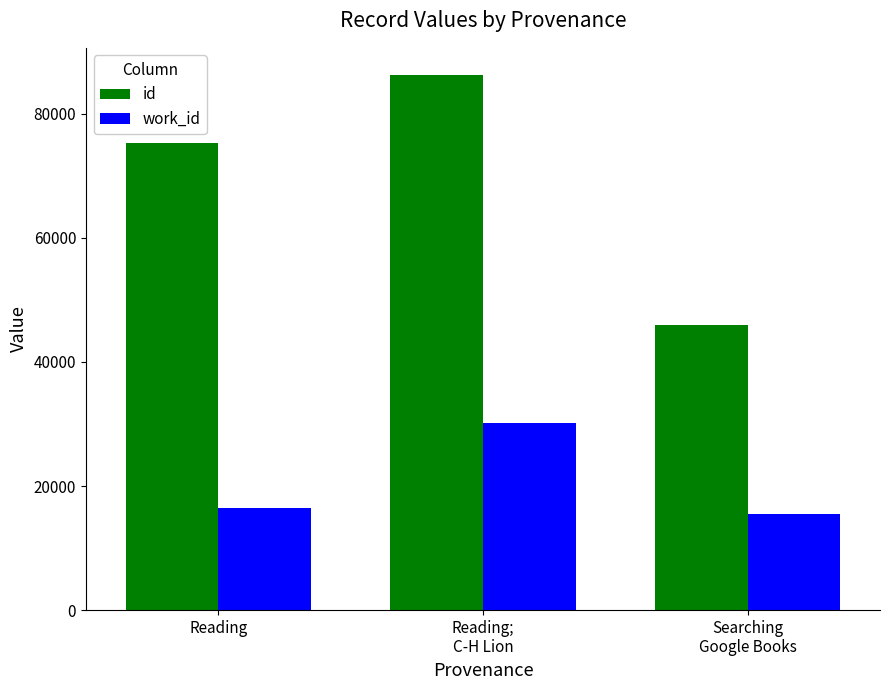

Reading left to right, extract all data points from this chart.

id: Reading=75327	Reading;
C-H Lion=86305	Searching
Google Books=45935
work_id: Reading=16412	Reading;
C-H Lion=30080	Searching
Google Books=15425